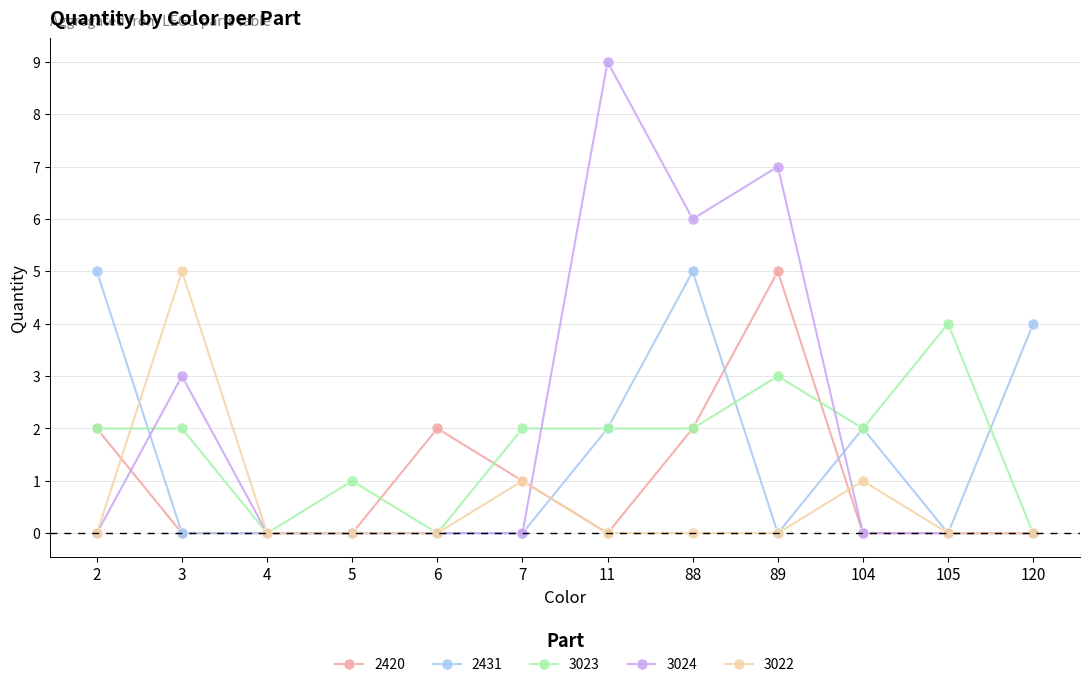

Does the chart display data point markers on the line(s)?

Yes